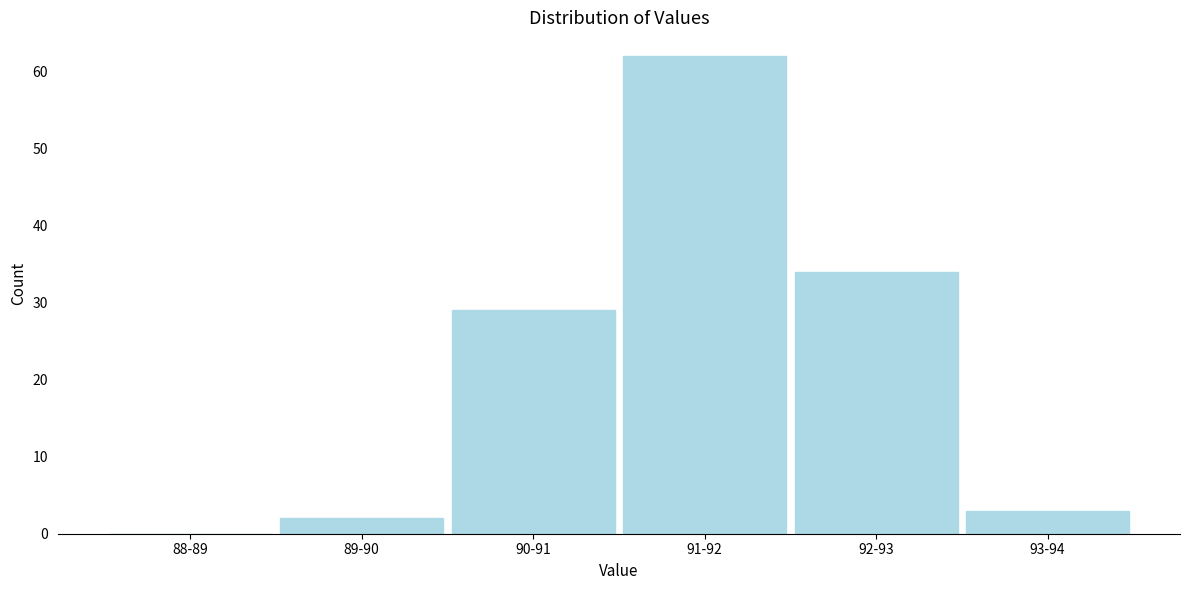

Reading left to right, what are all the values shown in this chart?

88-89=0	89-90=2	90-91=29	91-92=62	92-93=34	93-94=3